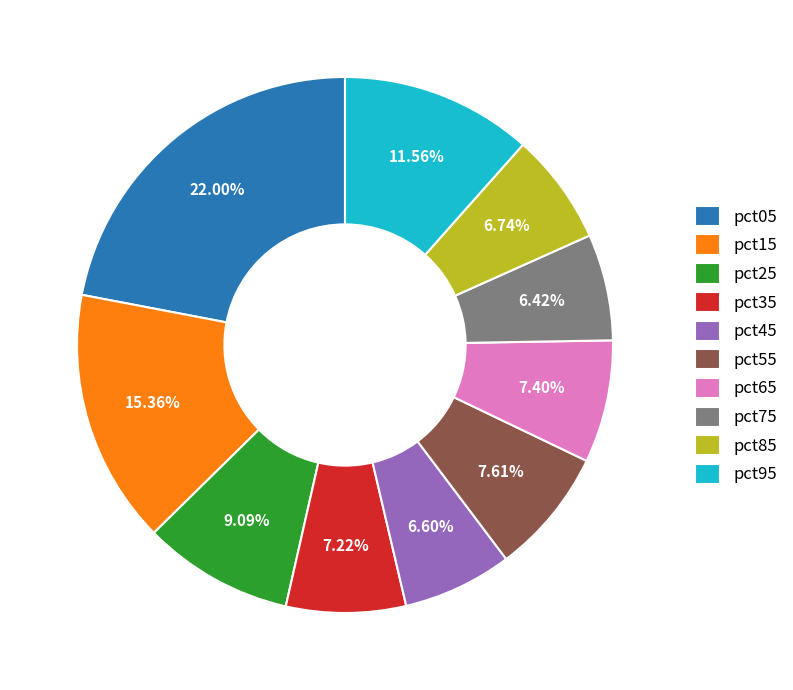

To the nearest percent, what is the difference between the largest and smallest slice percentages?

16%